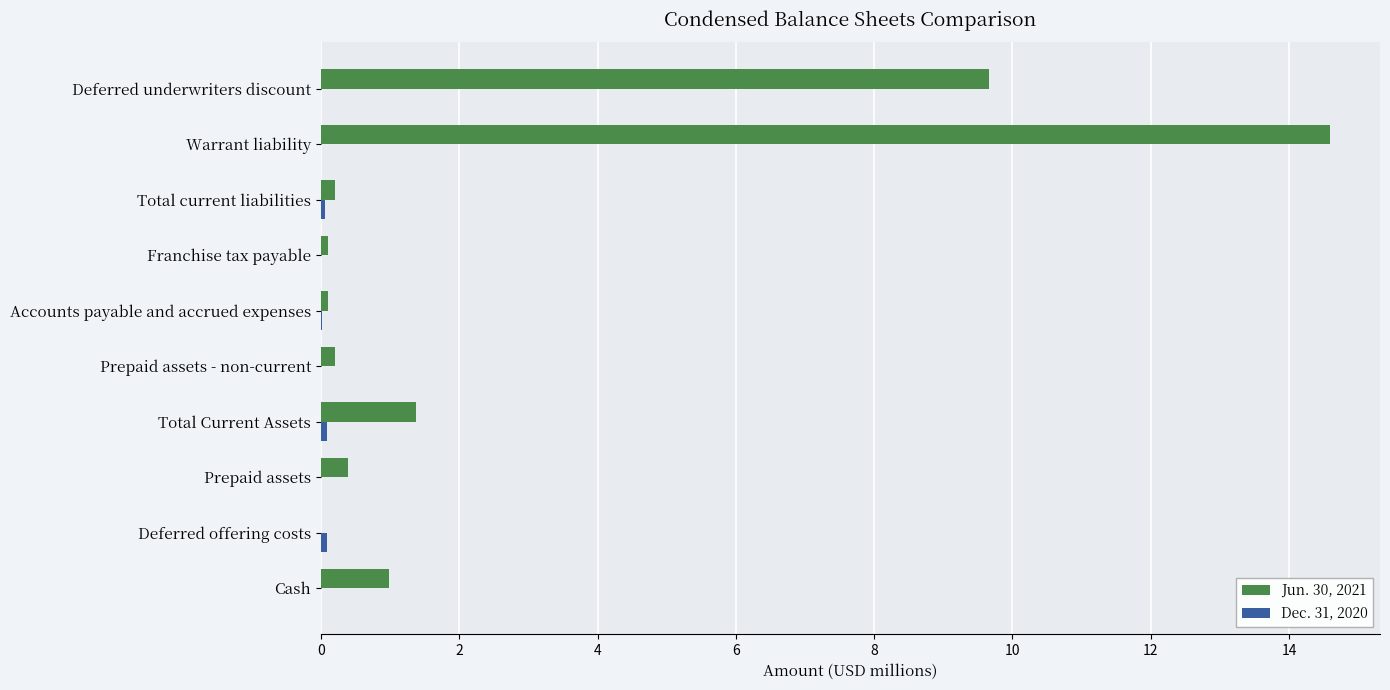

What is the greatest value displayed?

14.6